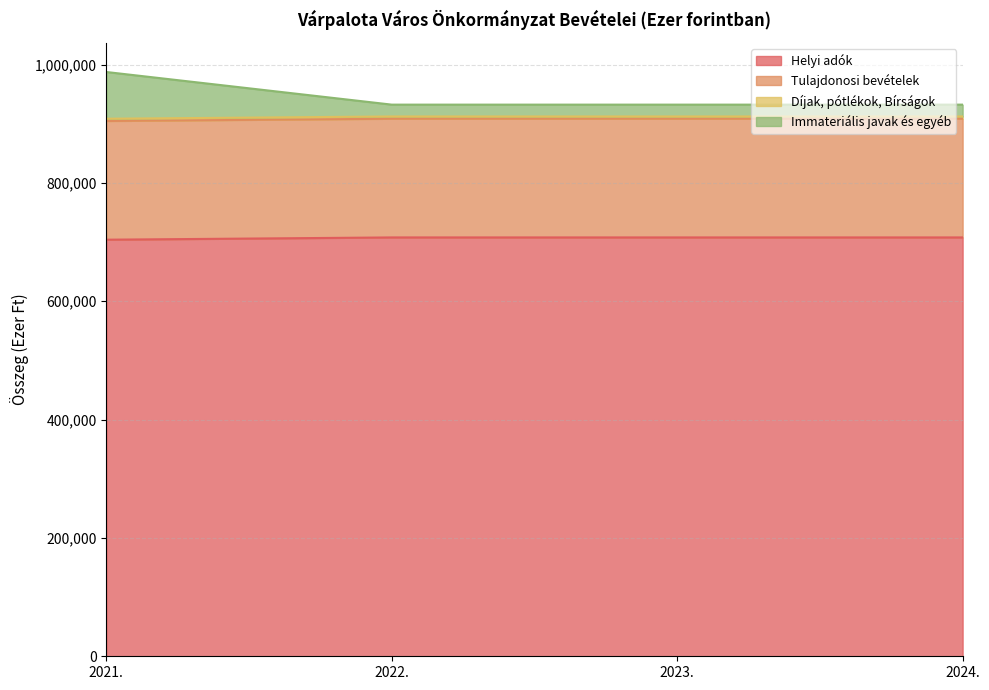

What position from the right is 2021.?

4